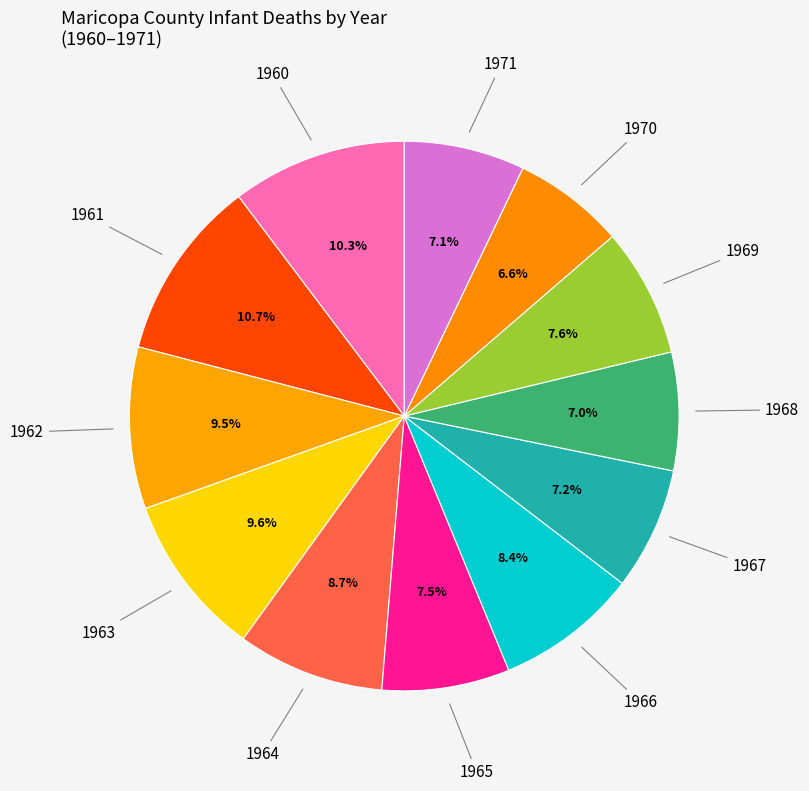

Does any single category account for the majority?

No